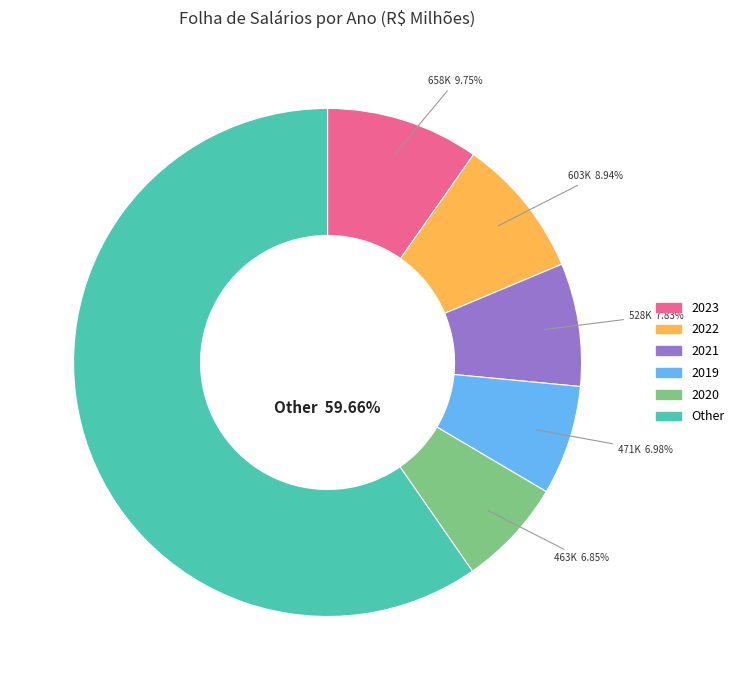

Does any single category account for the majority?

Yes